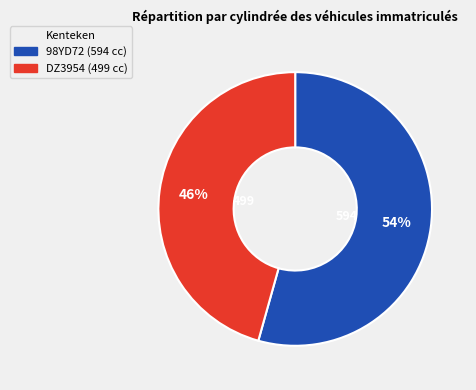

What is the largest slice in the pie chart?

98YD72